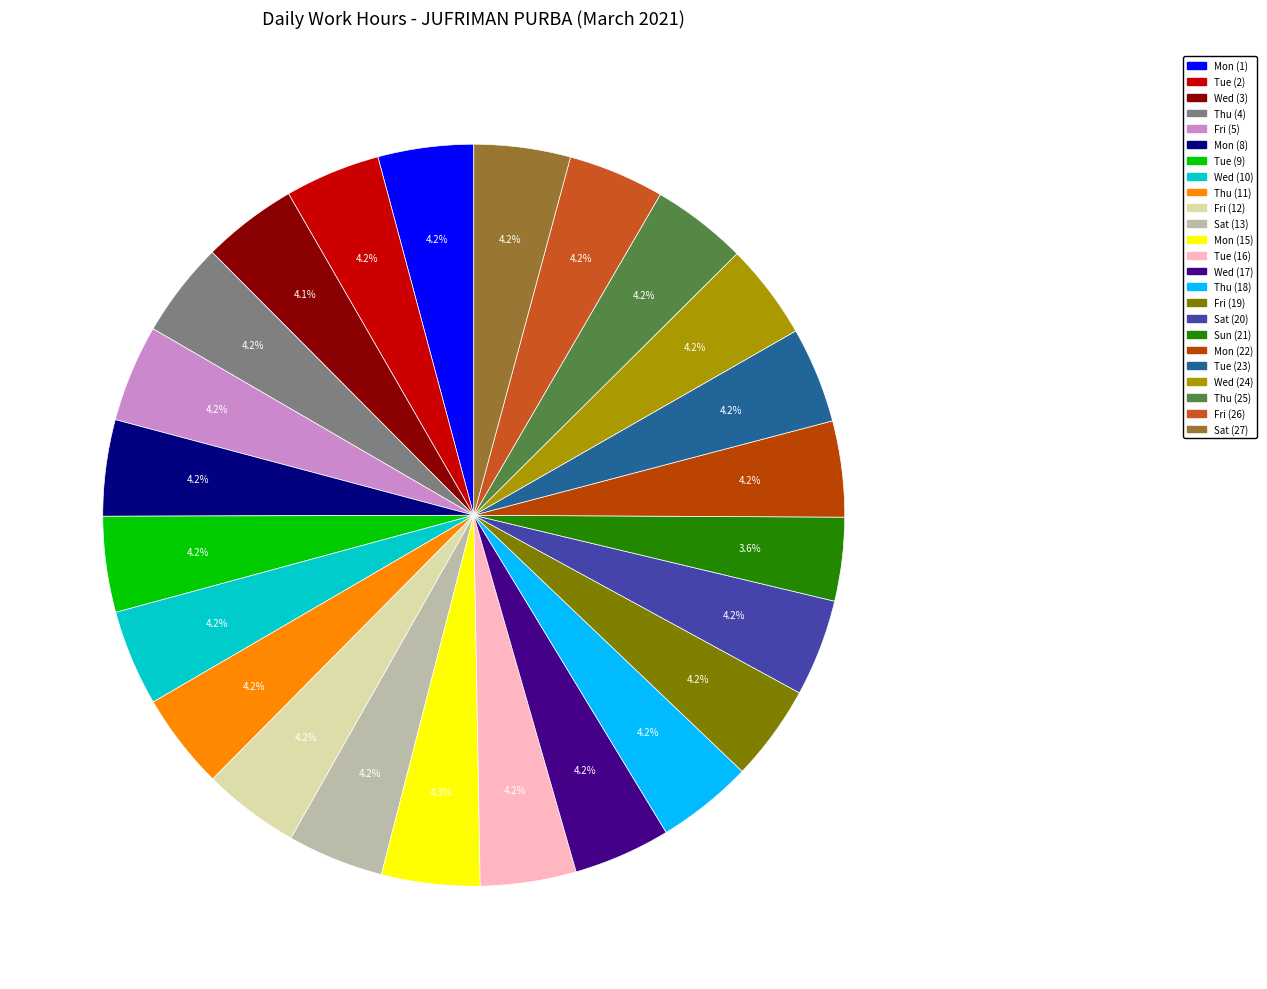

Combined, what portion of the pie is Wed (24) and Wed (10)?

8.4%